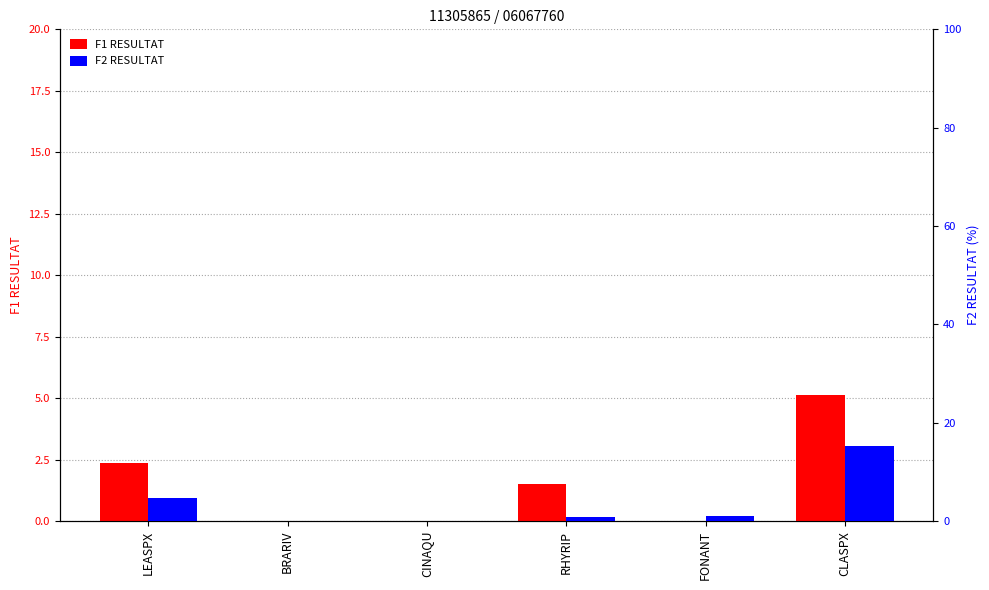

At which category does the chart reach its minimum across all series?

BRARIV